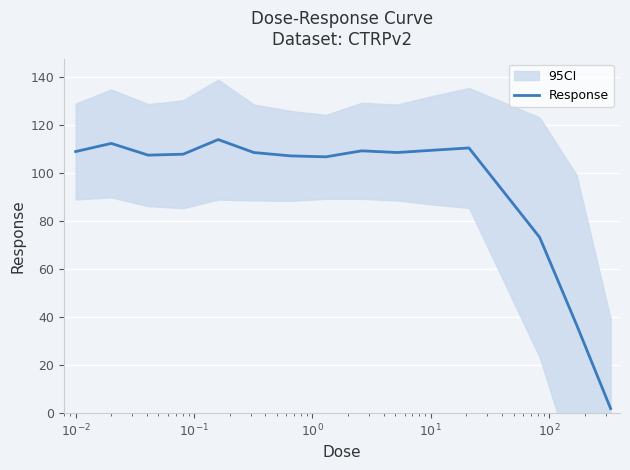

How many values are below 108?

6